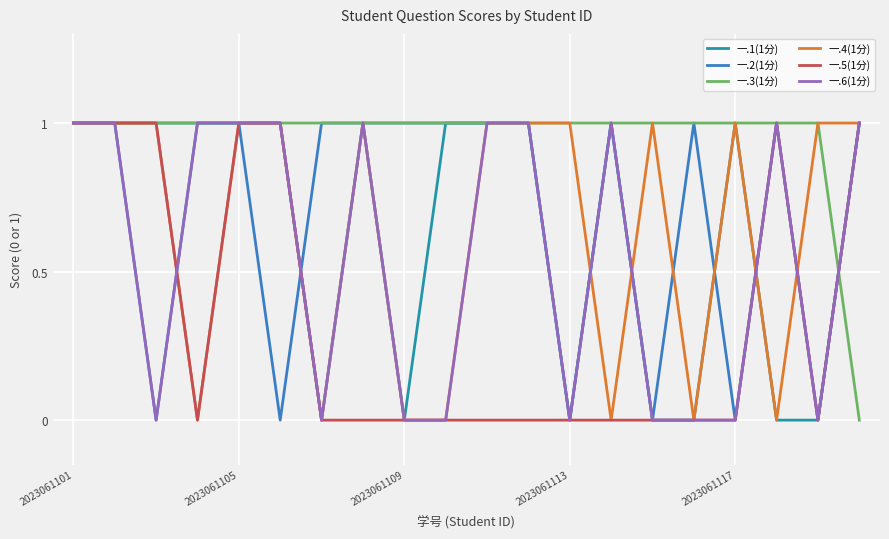

How many lines are shown in the chart?

6